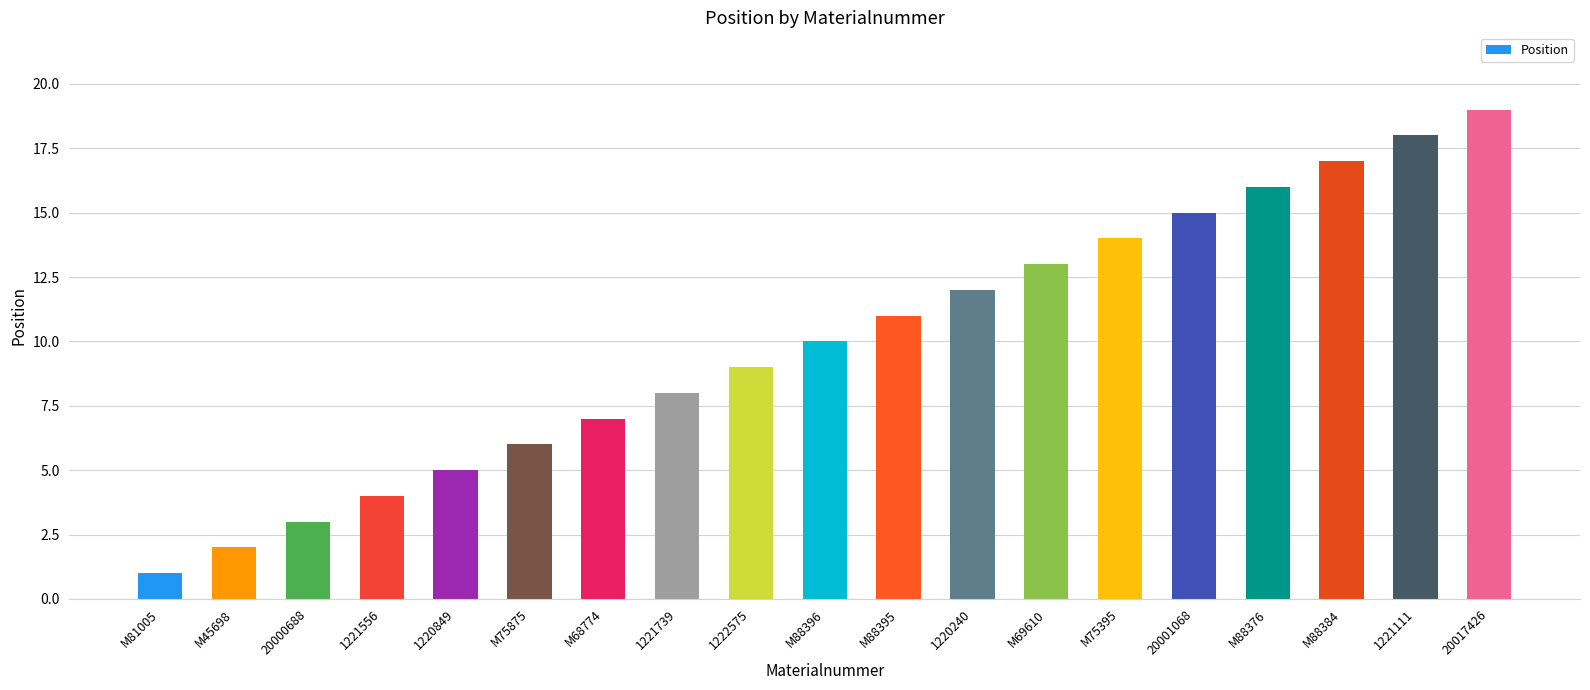

True or false: the data shows 10 at M88396.

True